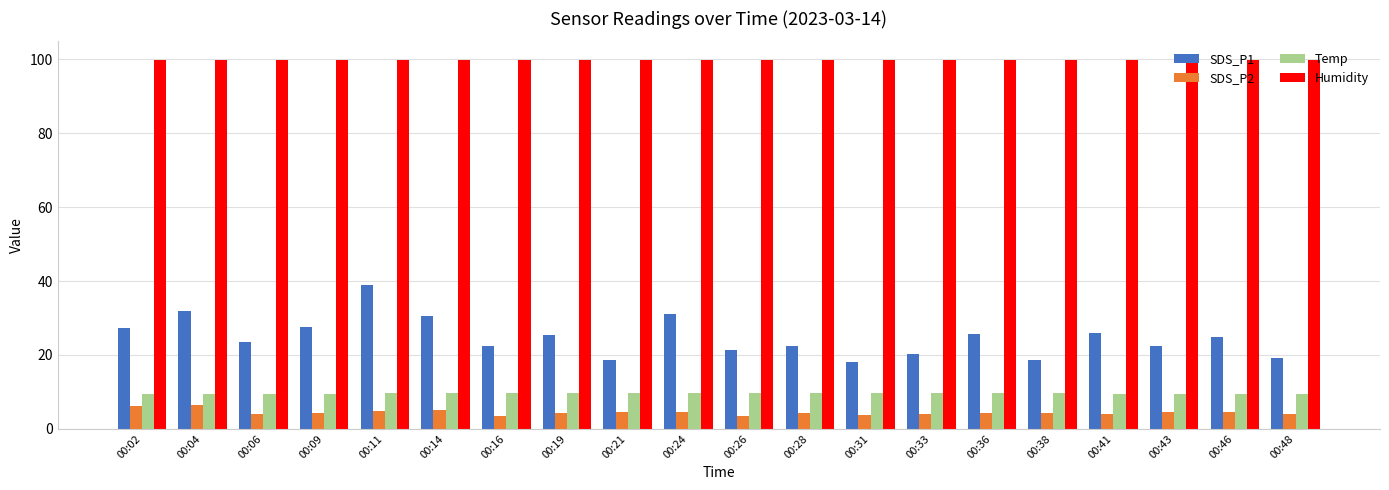

Between 00:04 and 00:43, which series saw the biggest shift?

SDS_P1